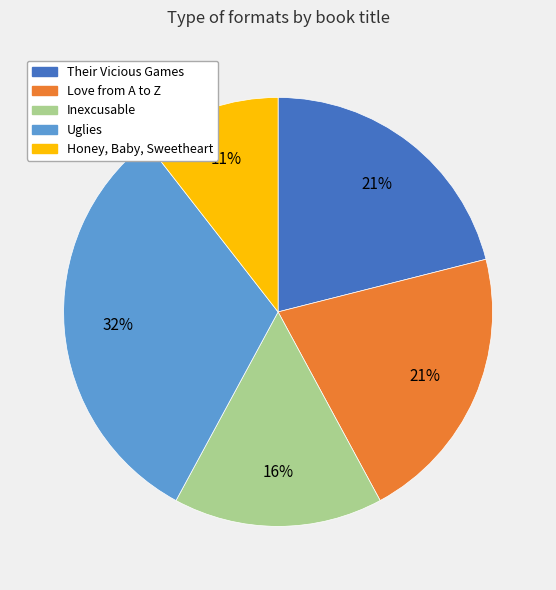

True or false: Uglies accounts for 32% of the total.

True